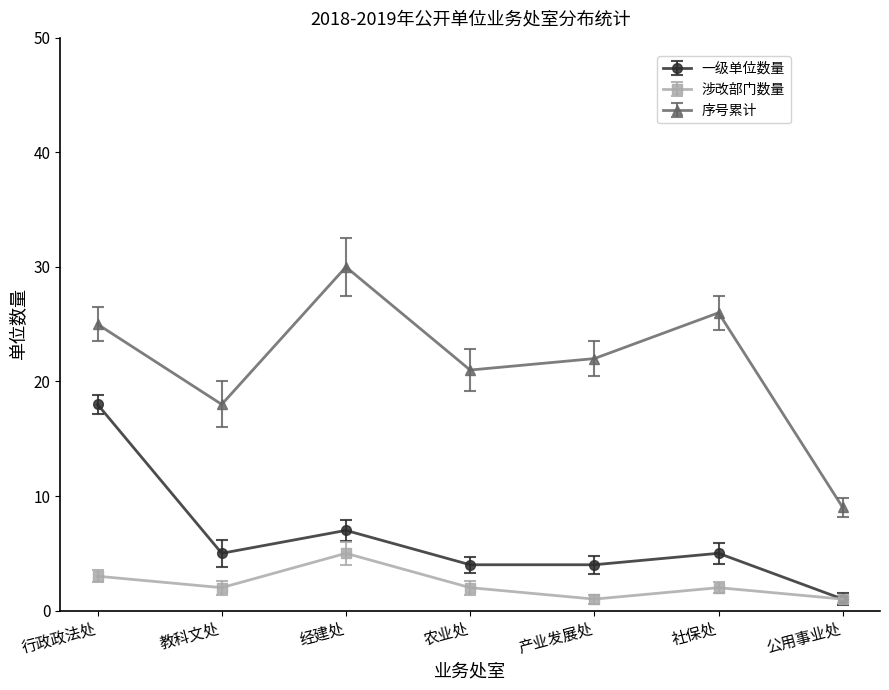

True or false: 涉改部门数量 has more than 0 points higher than both neighbors.

True